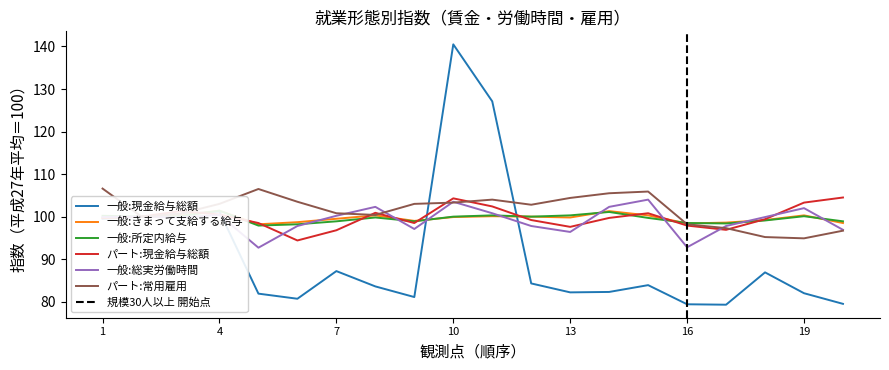

What is the highest value of the パート:現金給与総額 series?

104.5